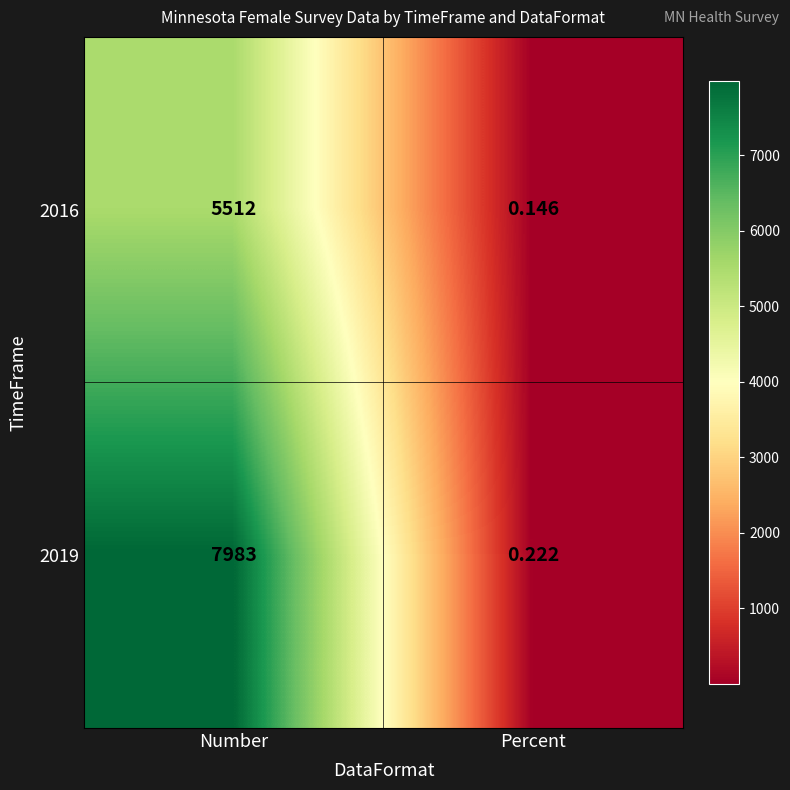

Where is 2016 nearest to the value 2756?

Percent